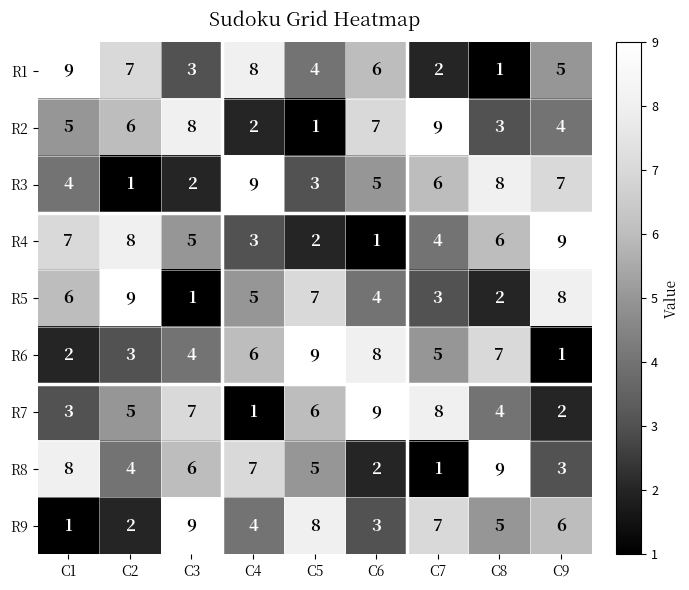

At how many categories does at least one series exceed 1?

9